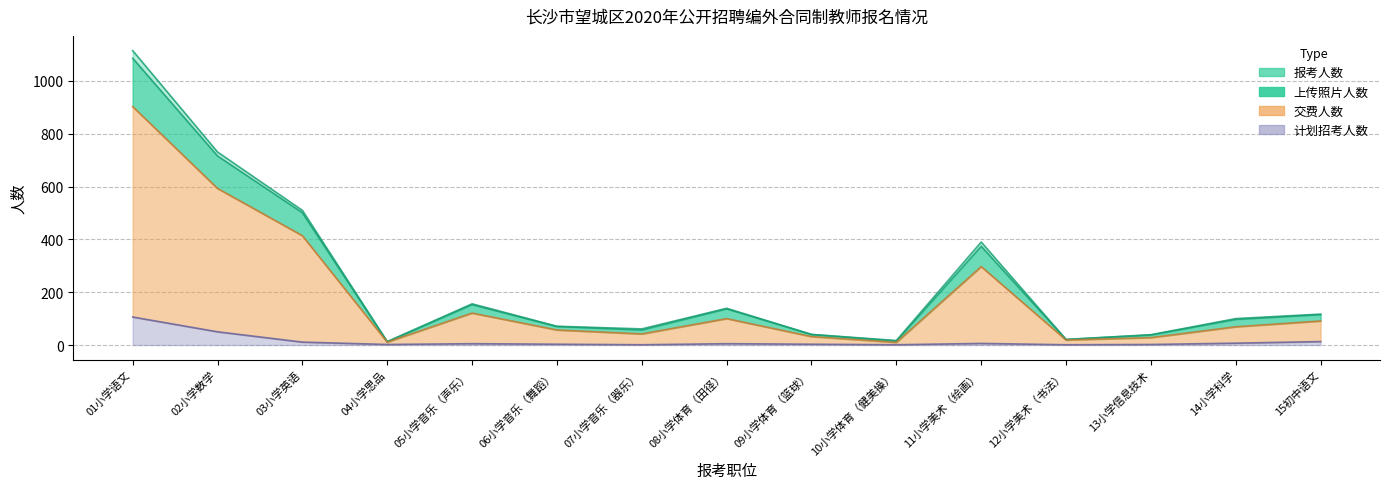

What is the sum of all 计划招考人数 values?

216